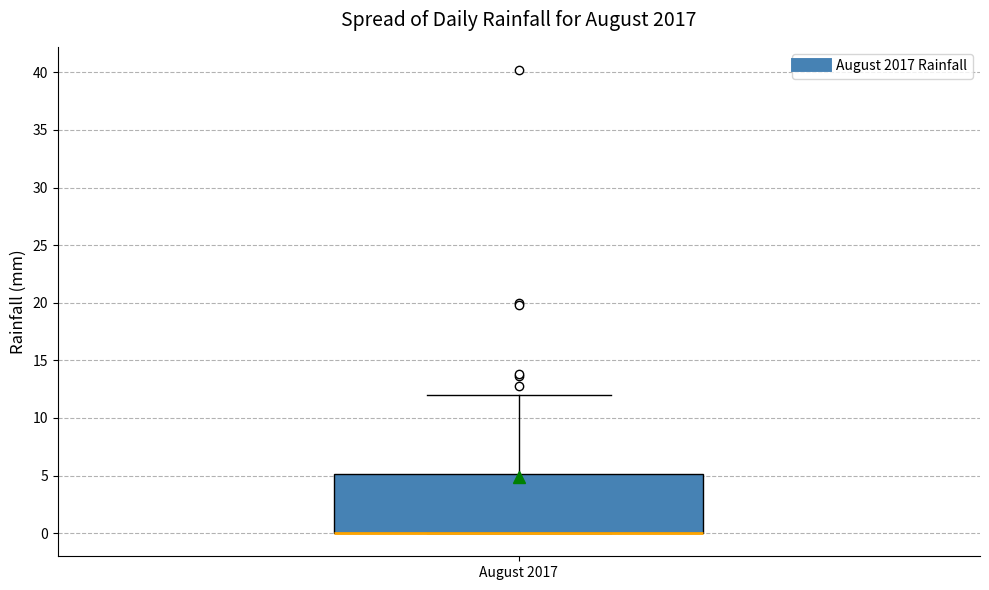

Where does the upper whisker of the box for August 2017 end on the y-axis? The values are not printed on the chart, so give them approximately, as read against the axis.

12